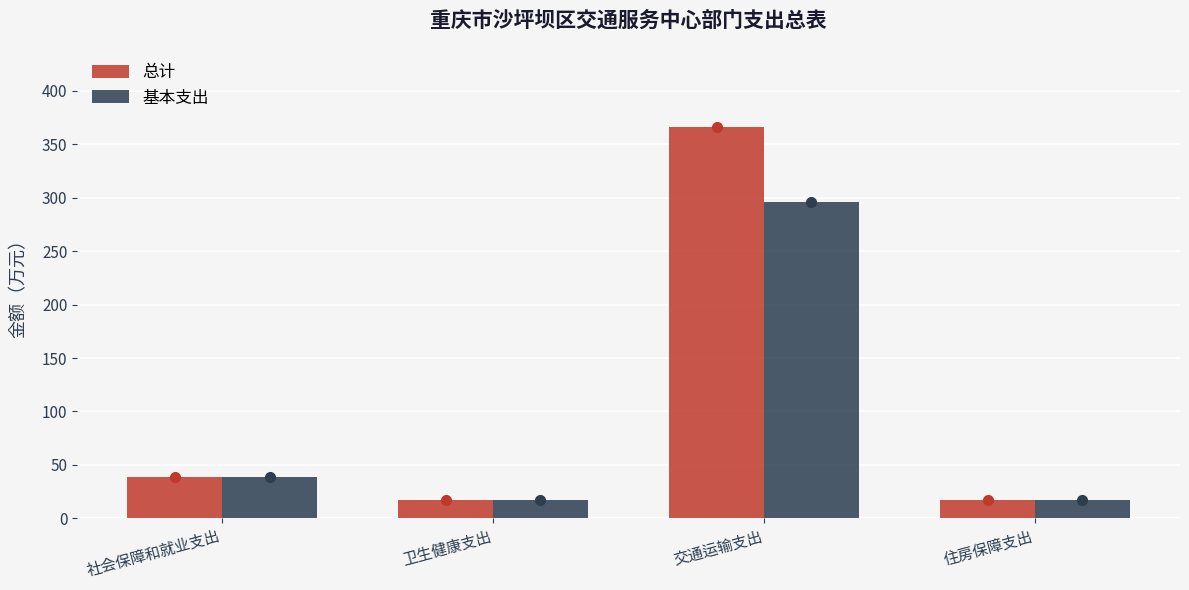

How many groups of bars are there?

4